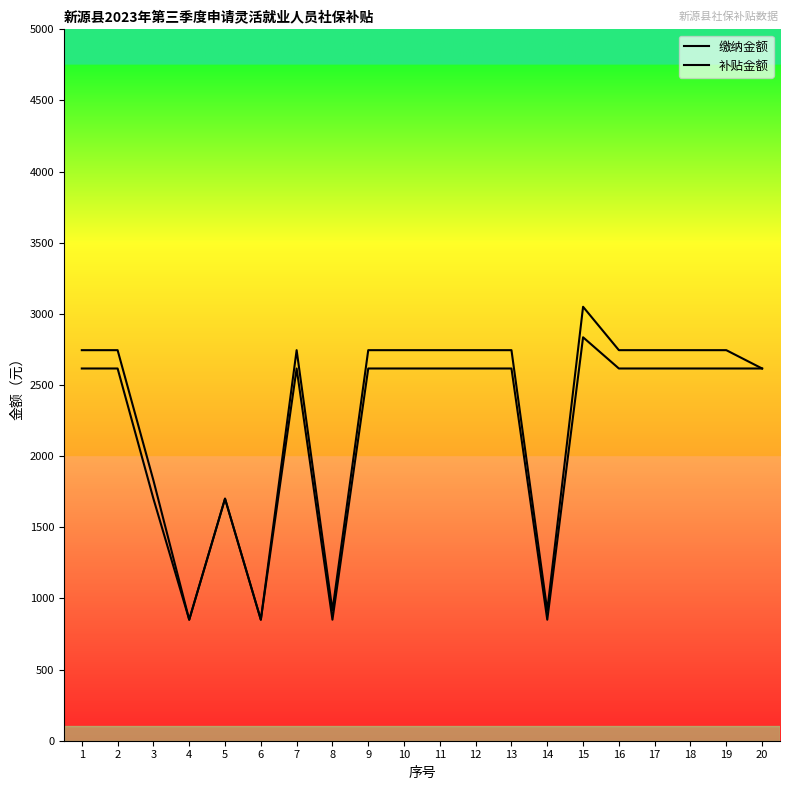

How many lines are shown in the chart?

2